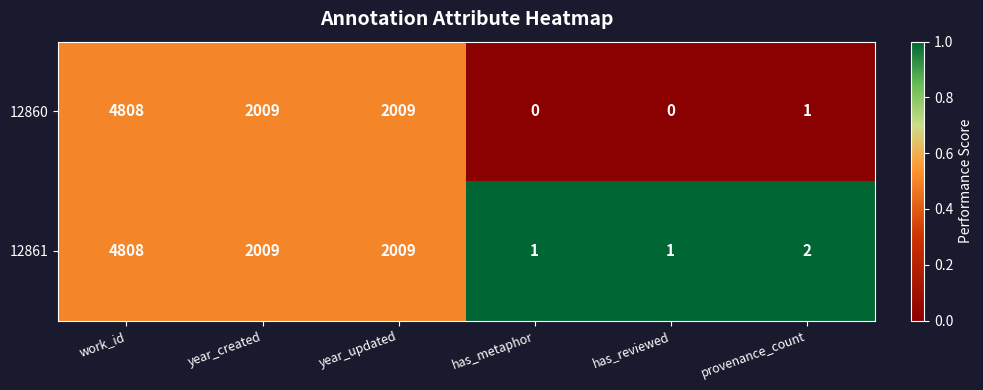

Reading left to right, what are all the values shown in this chart?

12860: work_id=4808	year_created=2009	year_updated=2009	has_metaphor=0	has_reviewed=0	provenance_count=1
12861: work_id=4808	year_created=2009	year_updated=2009	has_metaphor=1	has_reviewed=1	provenance_count=2